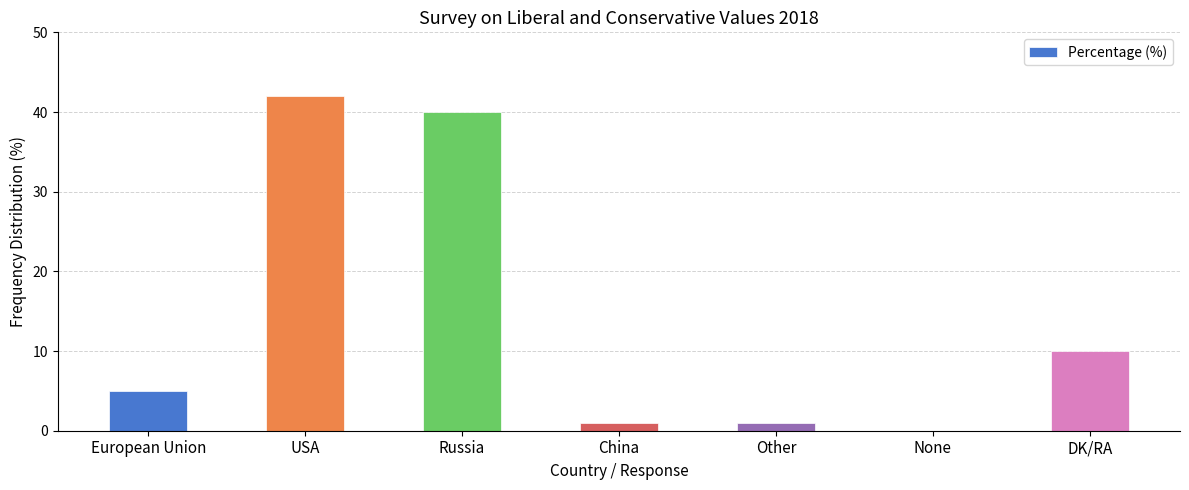

Reading left to right, transcribe all the data shown in this chart.

5	42	40	1	1	0	10